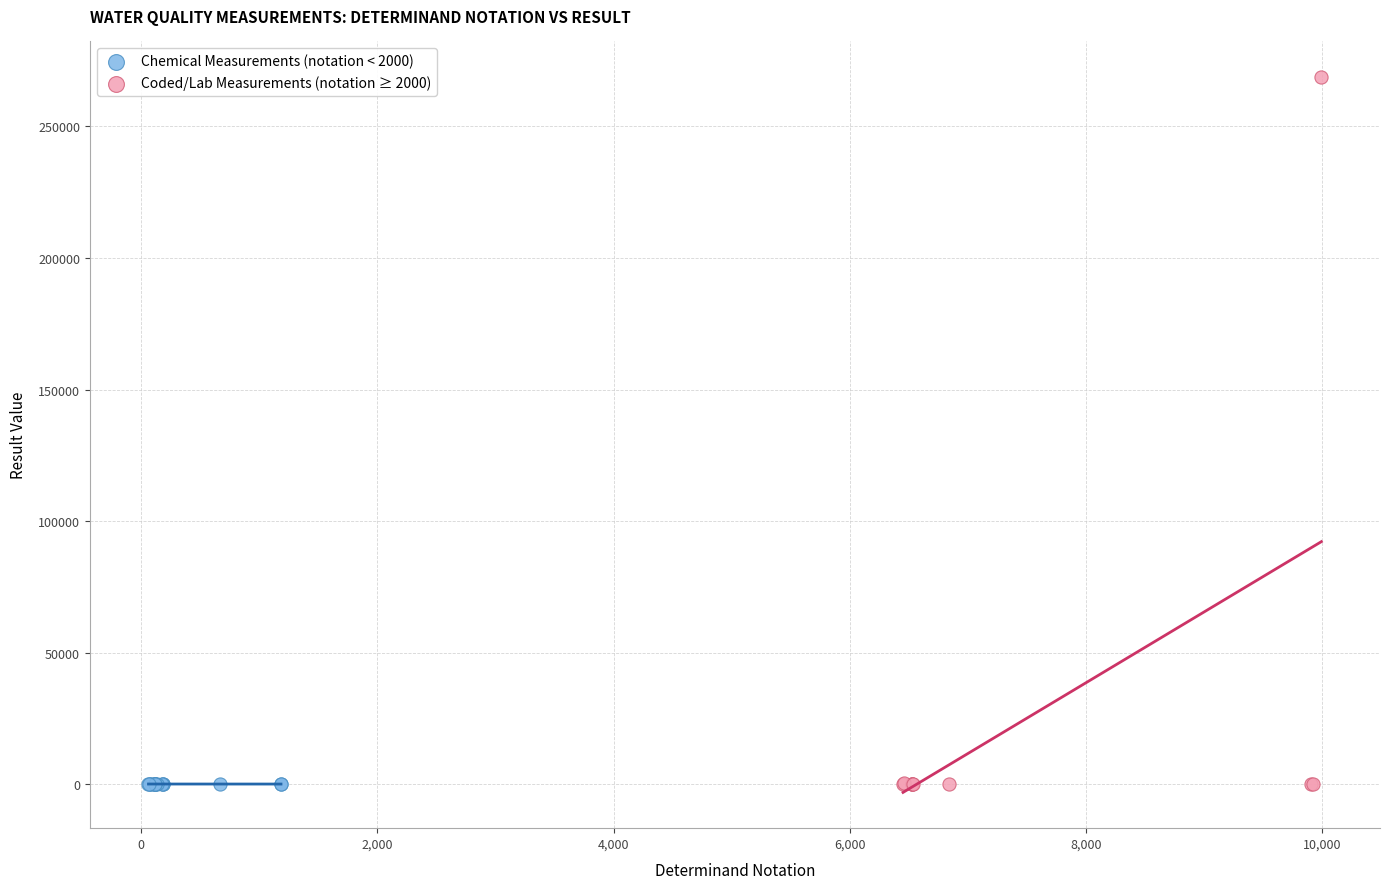

Which series reaches the maximum Y coordinate?

Coded/Lab Measurements (notation ≥ 2000)